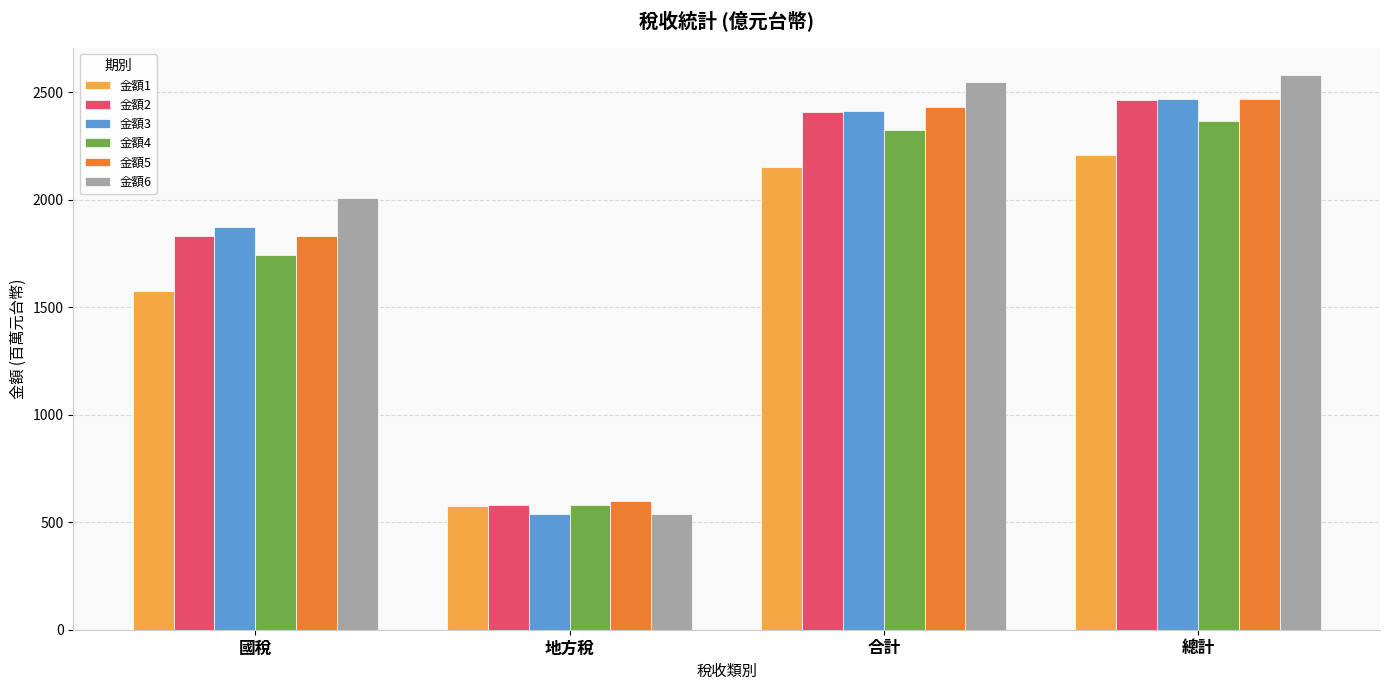

What is the sum of the 金額2 values at 總計 and 國稅?

4296.8